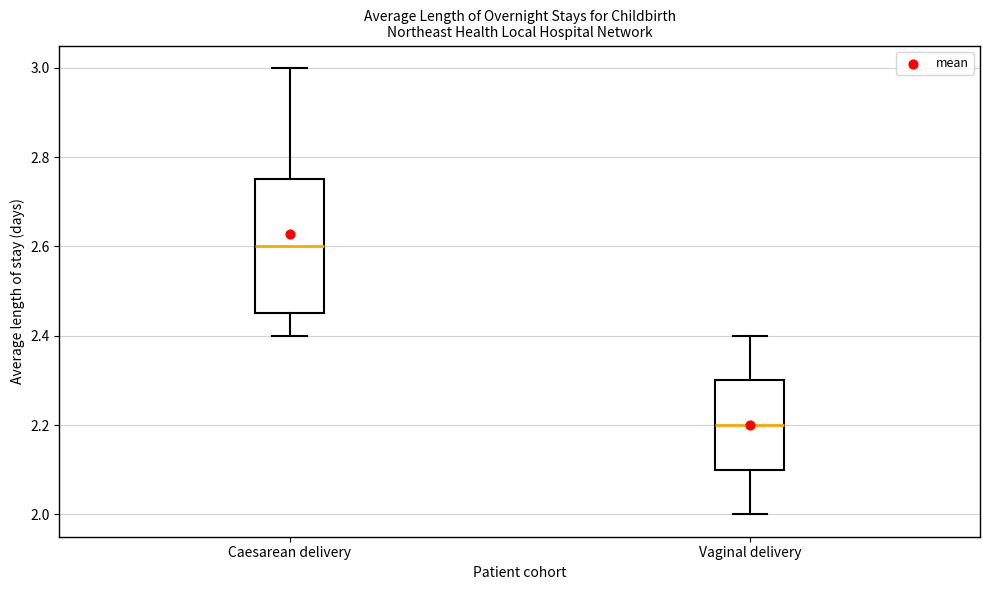

Which box has the lowest median line?

Vaginal delivery